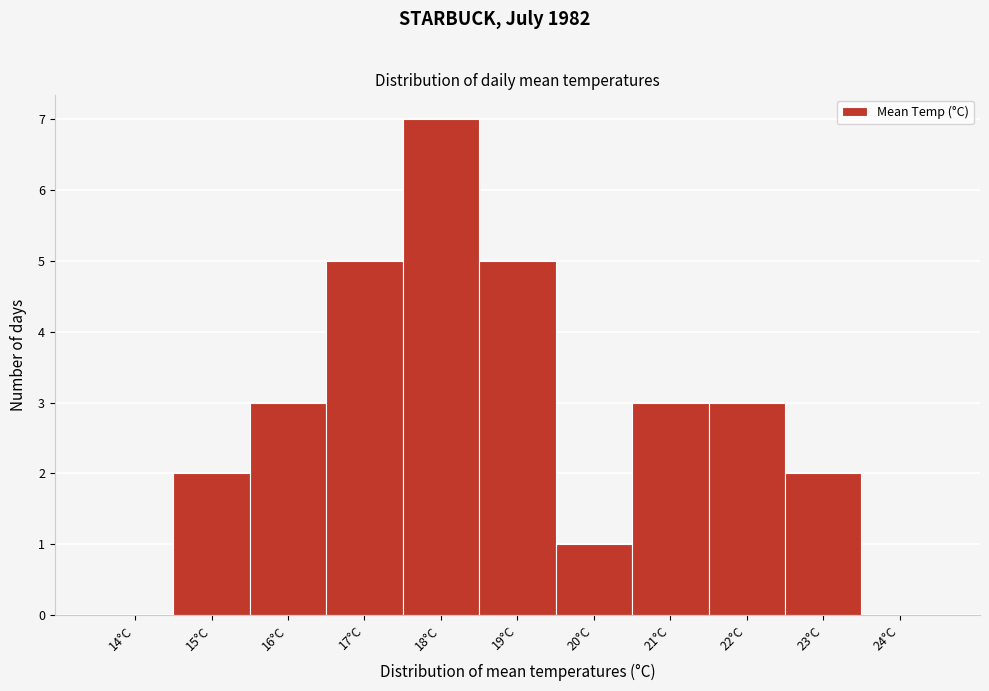

Reading left to right, what are all the values shown in this chart?

14°C=0	15°C=2	16°C=3	17°C=5	18°C=7	19°C=5	20°C=1	21°C=3	22°C=3	23°C=2	24°C=0